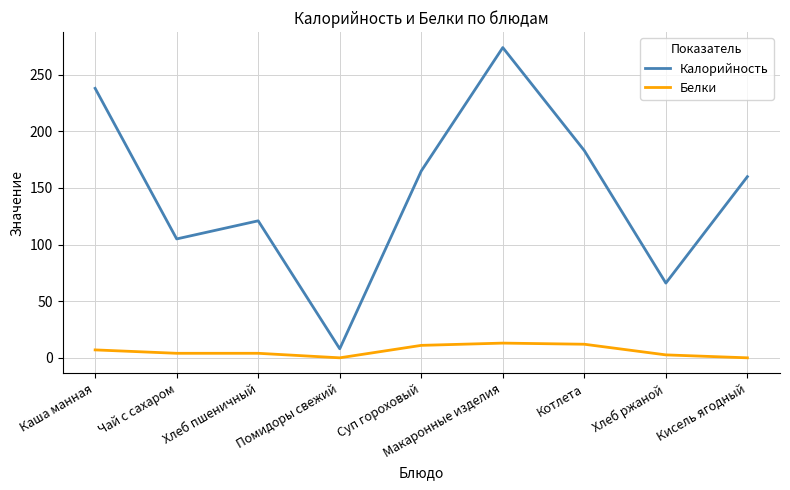

What is the greatest value displayed?

274.0